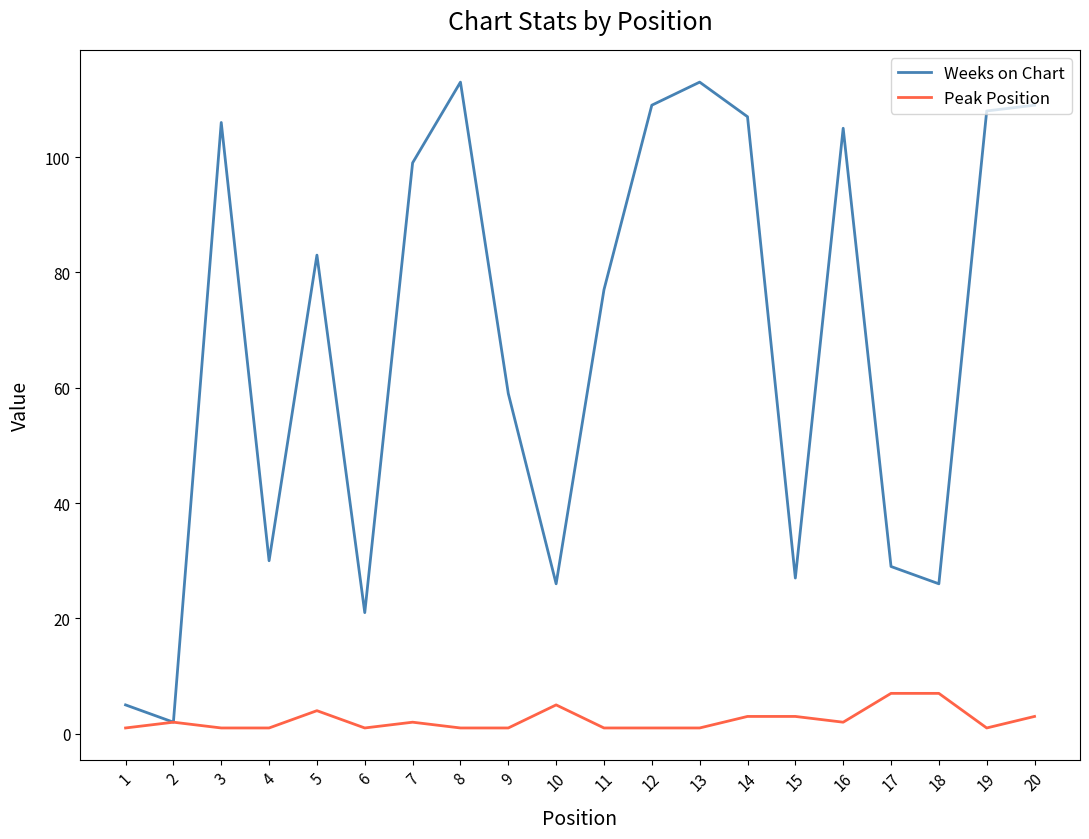

What is the highest value of the Weeks on Chart series?

113